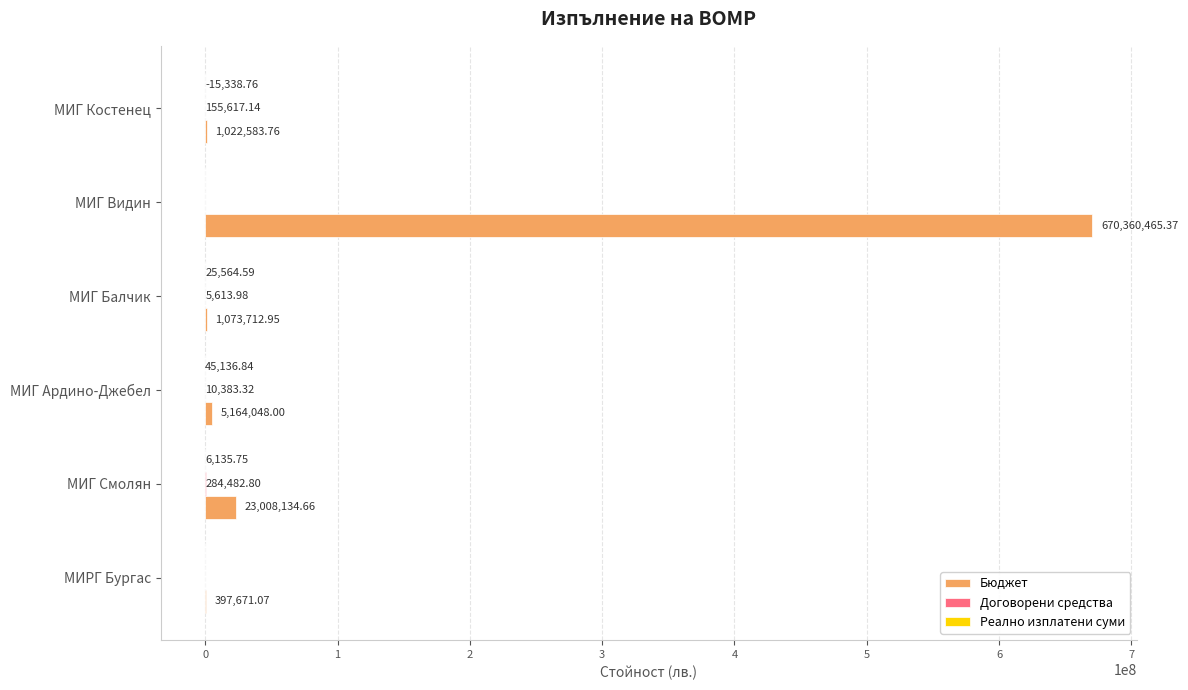

What is the sum of all Бюджет values?

701026615.8